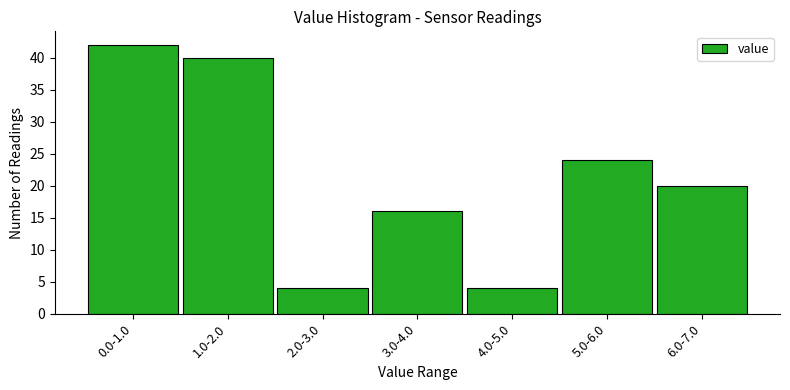

Reading left to right, transcribe all the data shown in this chart.

42	40	4	16	4	24	20